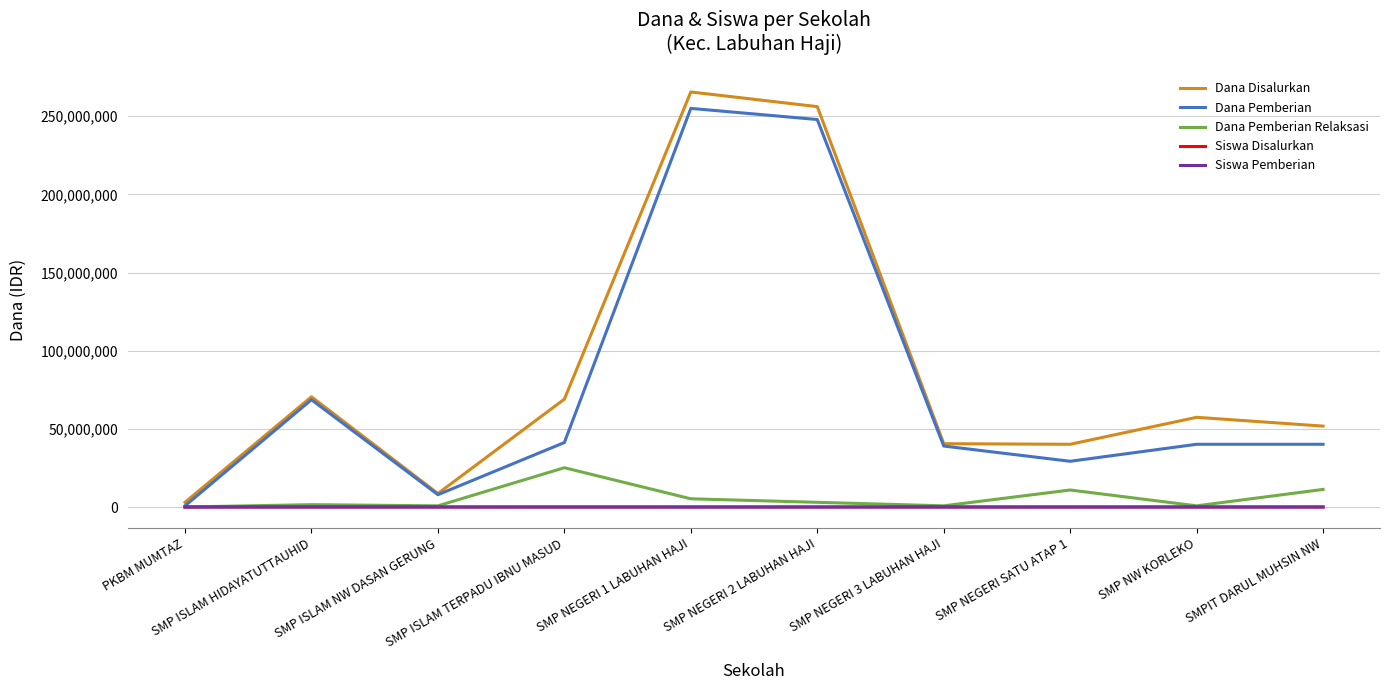

What is the difference between the Siswa Pemberian values at SMPIT DARUL MUHSIN NW and PKBM MUMTAZ?

66